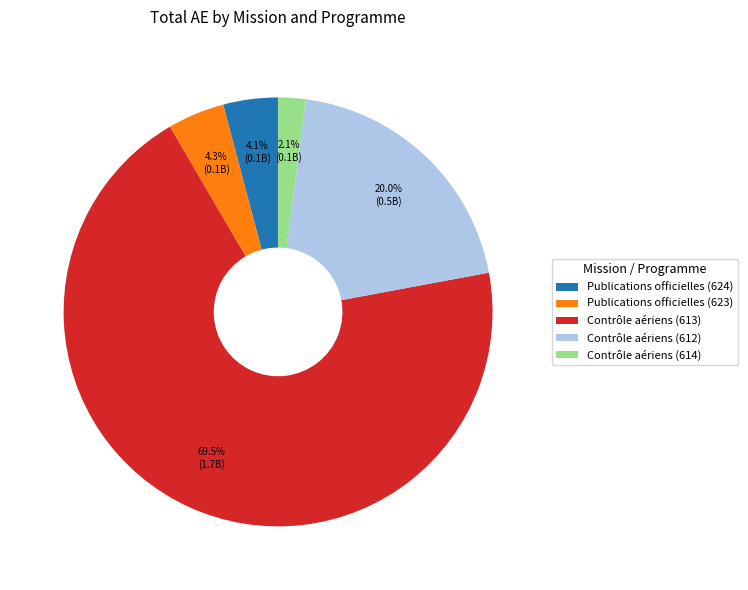

Count the number of slices in the pie.

5